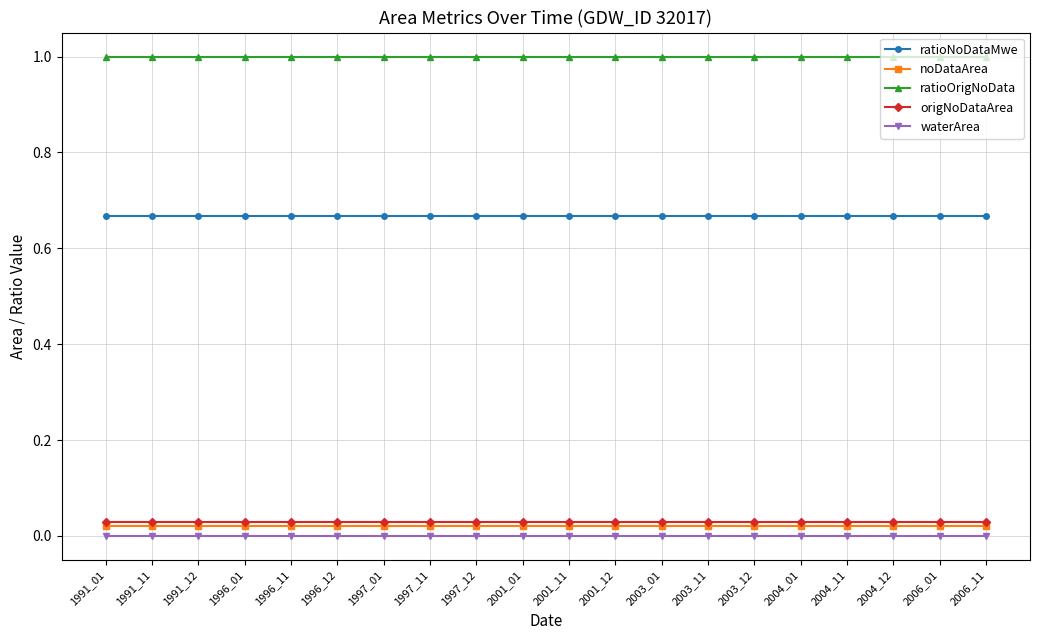

True or false: noDataArea has a value of 0.0 at 2003_11.

True